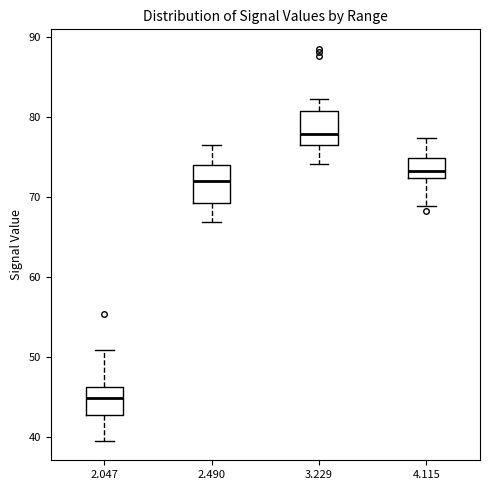

Reading left to right, transcribe this box plot: for each box, give where its median line is, the range the box spans, and where its two whiskers end, as read against the y-axis. The values are not printed on the chart, so give them approximately, as read against the axis.

2.047: median 45, box 43 to 46, whiskers 40 to 51
2.490: median 72, box 69 to 74, whiskers 67 to 77
3.229: median 78, box 76 to 81, whiskers 74 to 82
4.115: median 73, box 72 to 75, whiskers 69 to 77